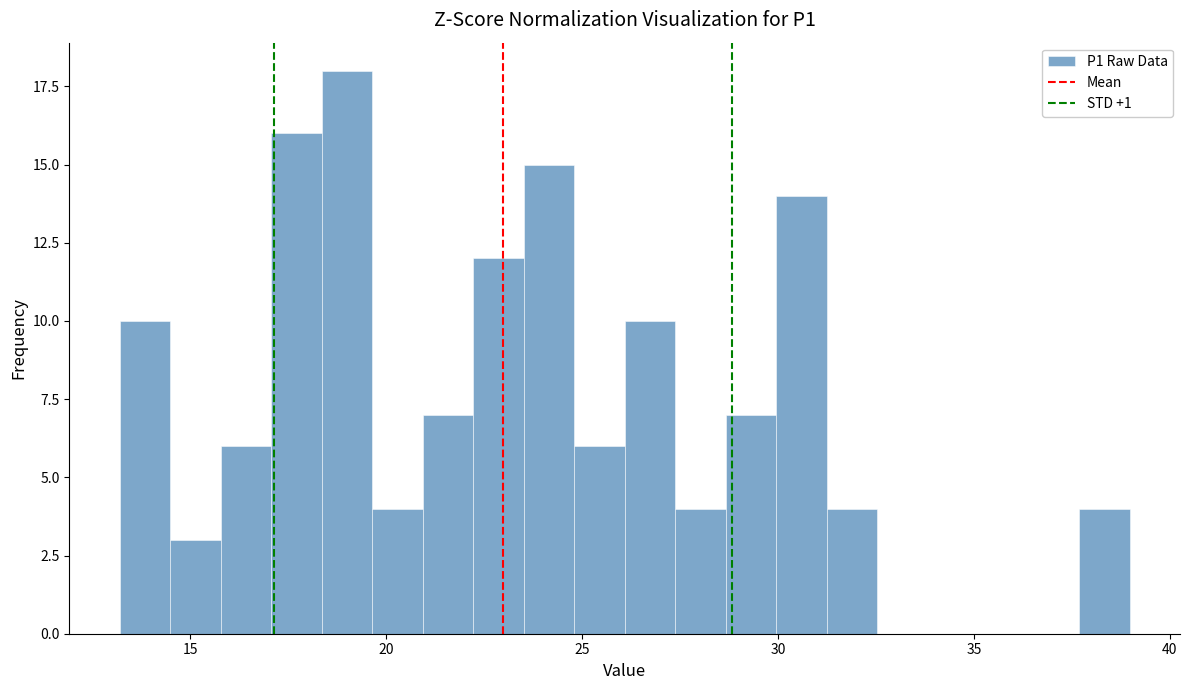

Around what value on the x-axis is the tallest bar? Give the approximate position of its centre, as read against the axis.

19.0